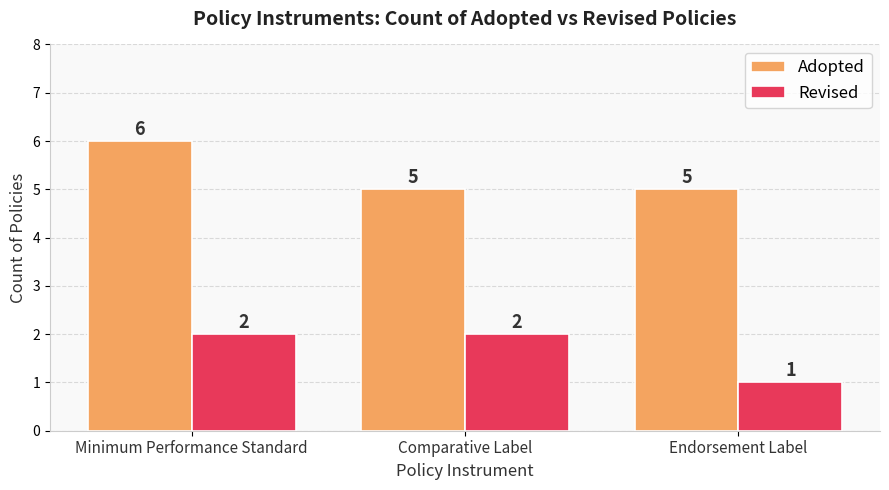

What is the label of the 1st bar from the left?

Minimum Performance Standard